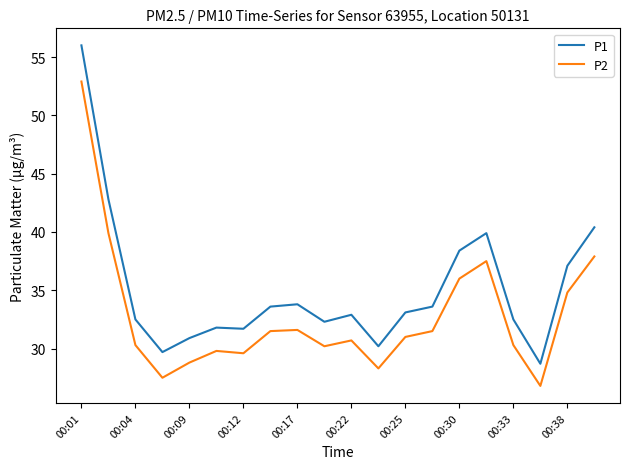

Which series has the largest total across all categories?

P1